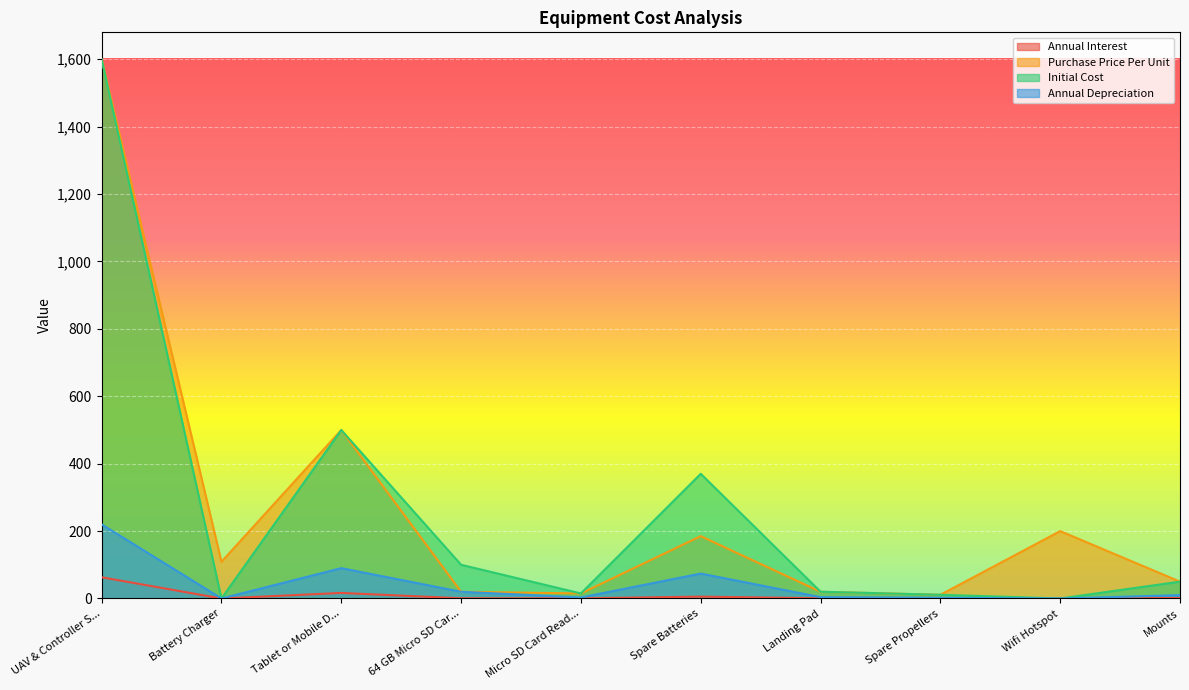

What is the sum of the Purchase Price Per Unit values at Tablet or Mobile D... and Battery Charger?

609.0